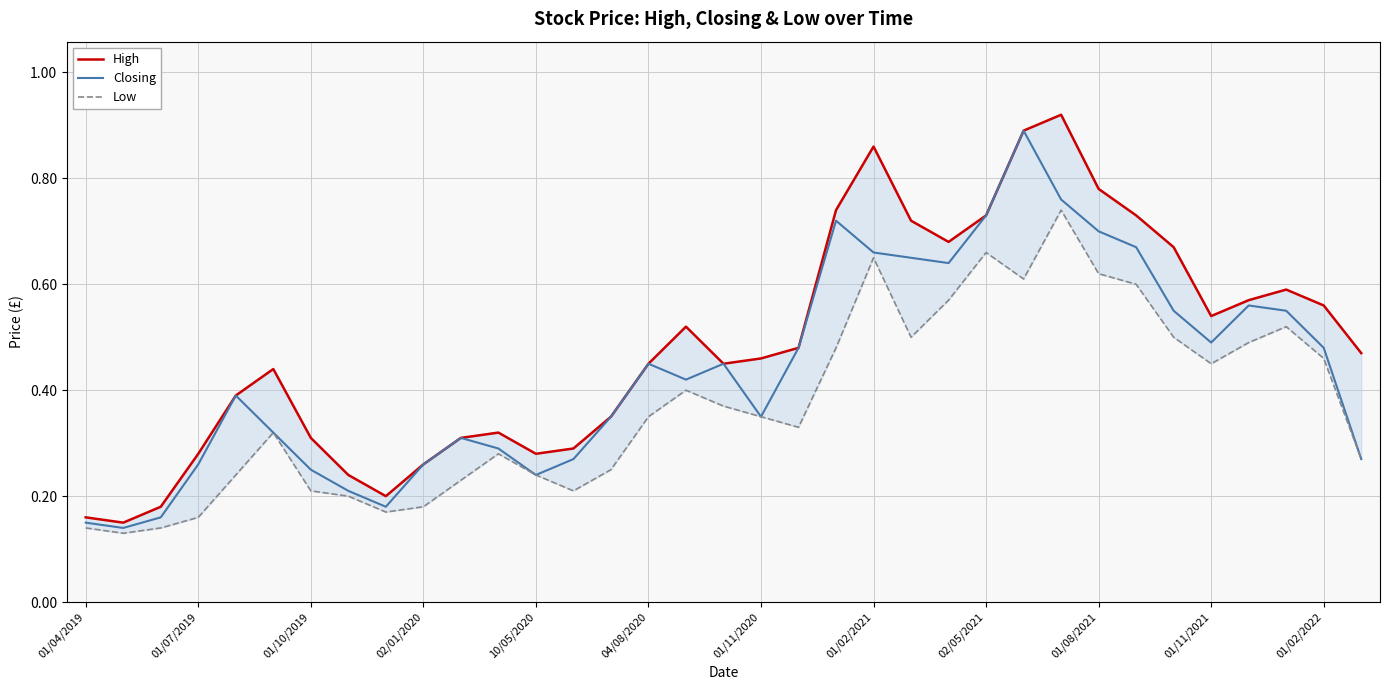

At 31, list the series in order from largest to smallest.

High, Closing, Low